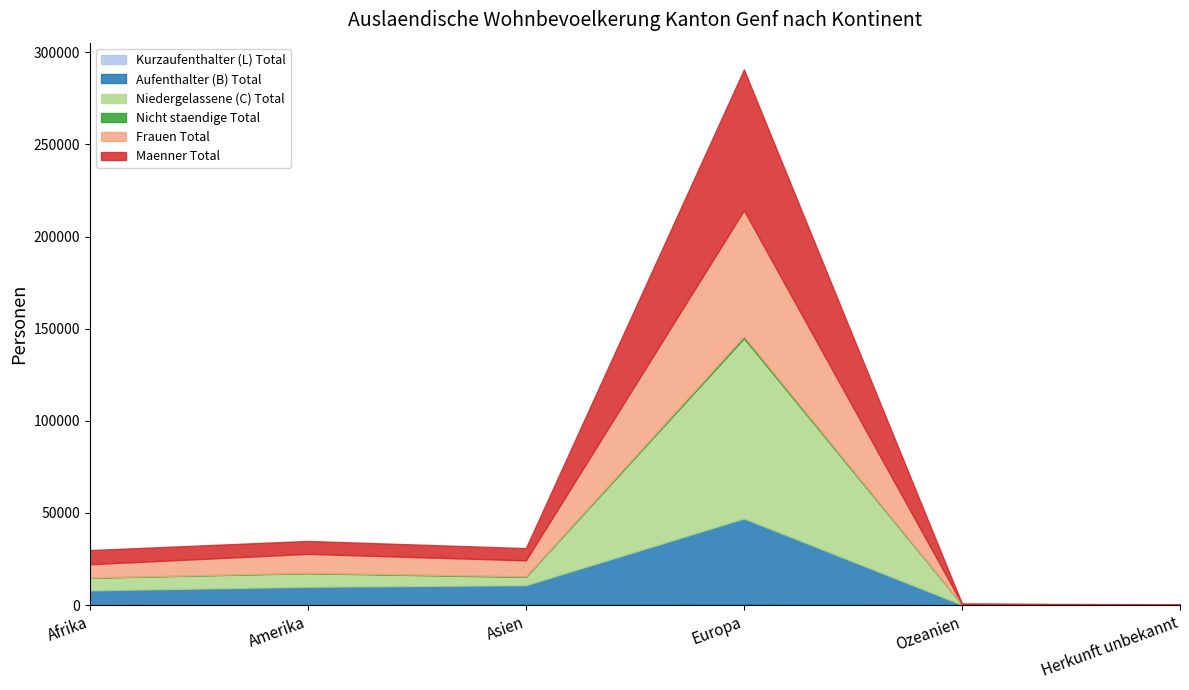

At which label does Maenner Total first exceed 7009?

Afrika